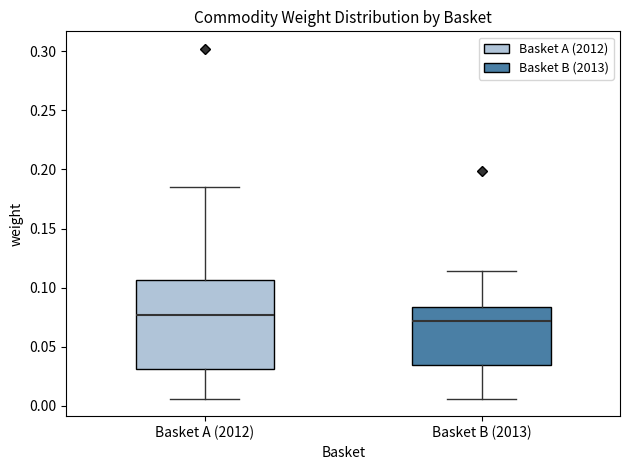

Reading left to right, transcribe this box plot: for each box, give where its median line is, the range the box spans, and where its two whiskers end, as read against the y-axis. The values are not printed on the chart, so give them approximately, as read against the axis.

Basket A (2012): median 0.075, box 0.030 to 0.105, whiskers 0.005 to 0.185
Basket B (2013): median 0.070, box 0.035 to 0.085, whiskers 0.005 to 0.115